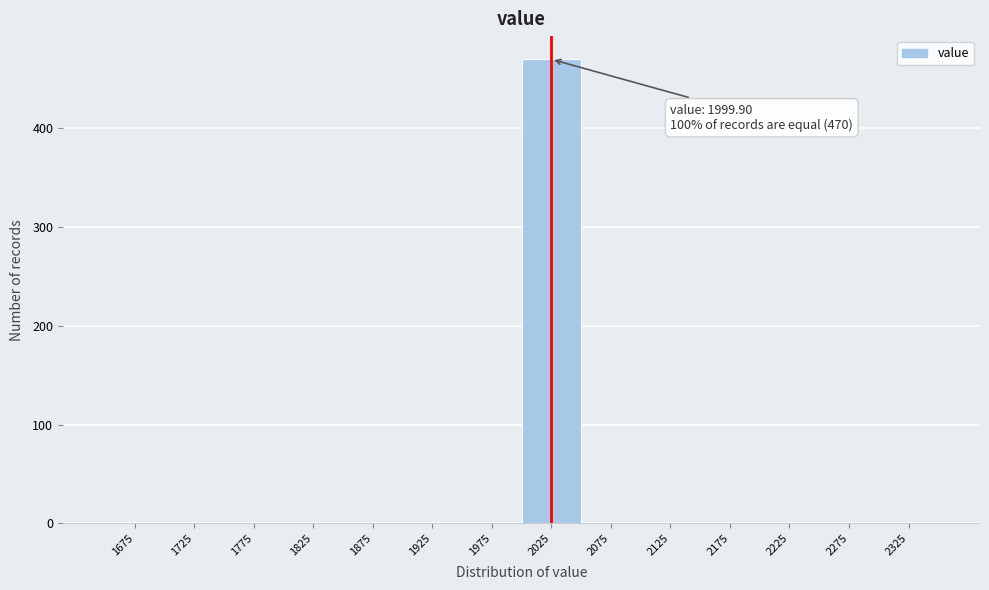

Over which range of the x-axis is the bar tallest?

2000 to 2050